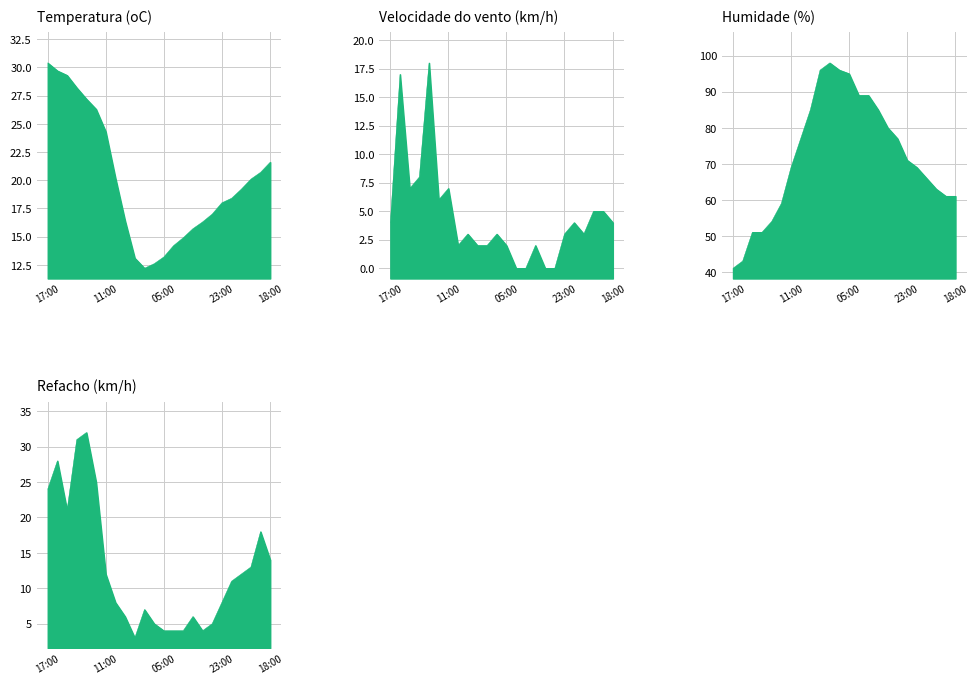

Is it true that Humidade (%) equals 102.6 at 22:00?

False